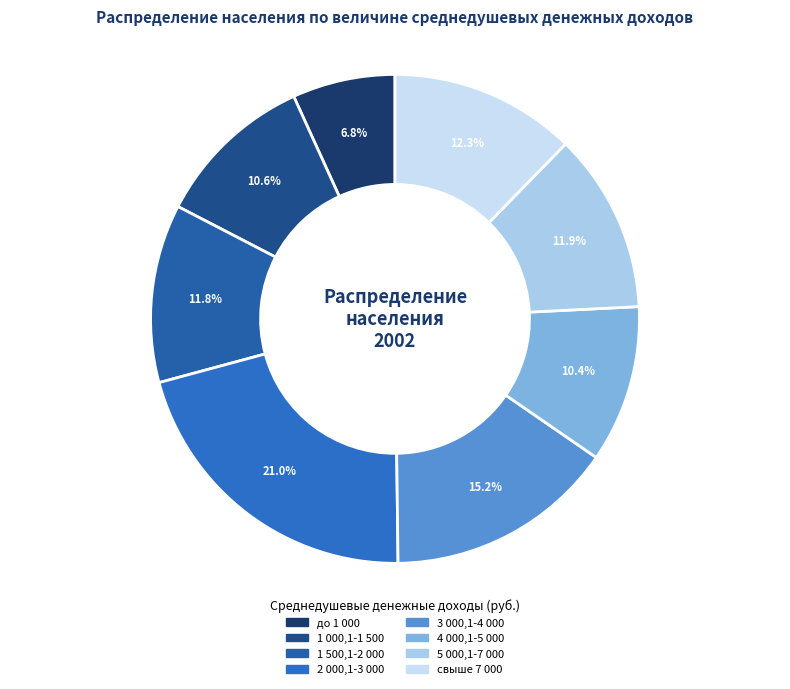

Rank the categories by value from highest to lowest.

2 000,1-3 000, 3 000,1-4 000, свыше 7 000, 5 000,1-7 000, 1 500,1-2 000, 1 000,1-1 500, 4 000,1-5 000, до 1 000